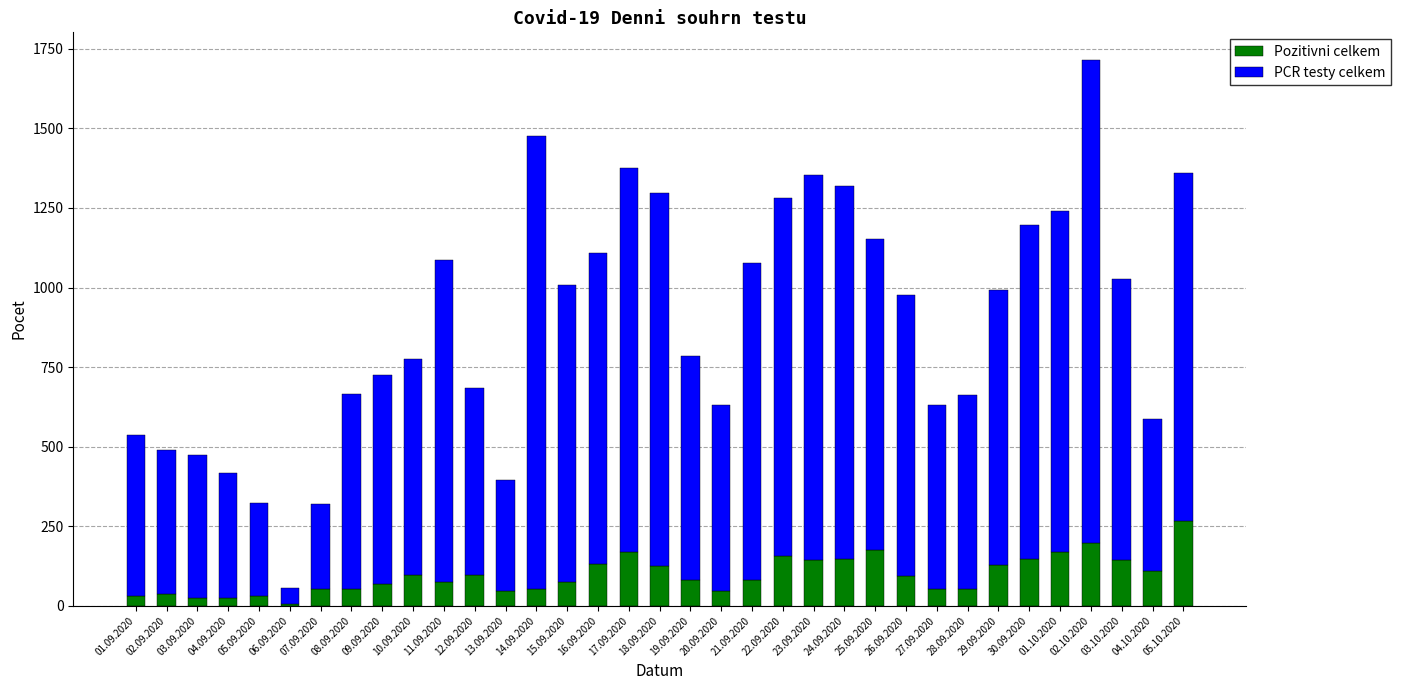

What is the value of the Pozitivni celkem bar at the 1st from the left?

32